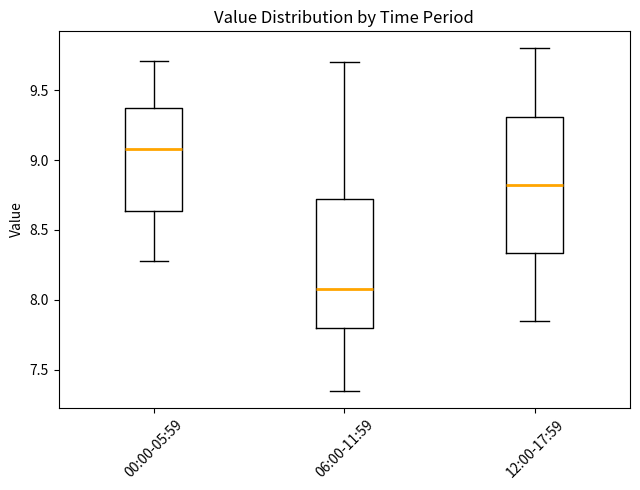

Reading left to right, transcribe this box plot: for each box, give where its median line is, the range the box spans, and where its two whiskers end, as read against the y-axis. The values are not printed on the chart, so give them approximately, as read against the axis.

00:00-05:59: median 9.10, box 8.65 to 9.35, whiskers 8.30 to 9.70
06:00-11:59: median 8.10, box 7.80 to 8.75, whiskers 7.35 to 9.70
12:00-17:59: median 8.85, box 8.35 to 9.30, whiskers 7.85 to 9.80